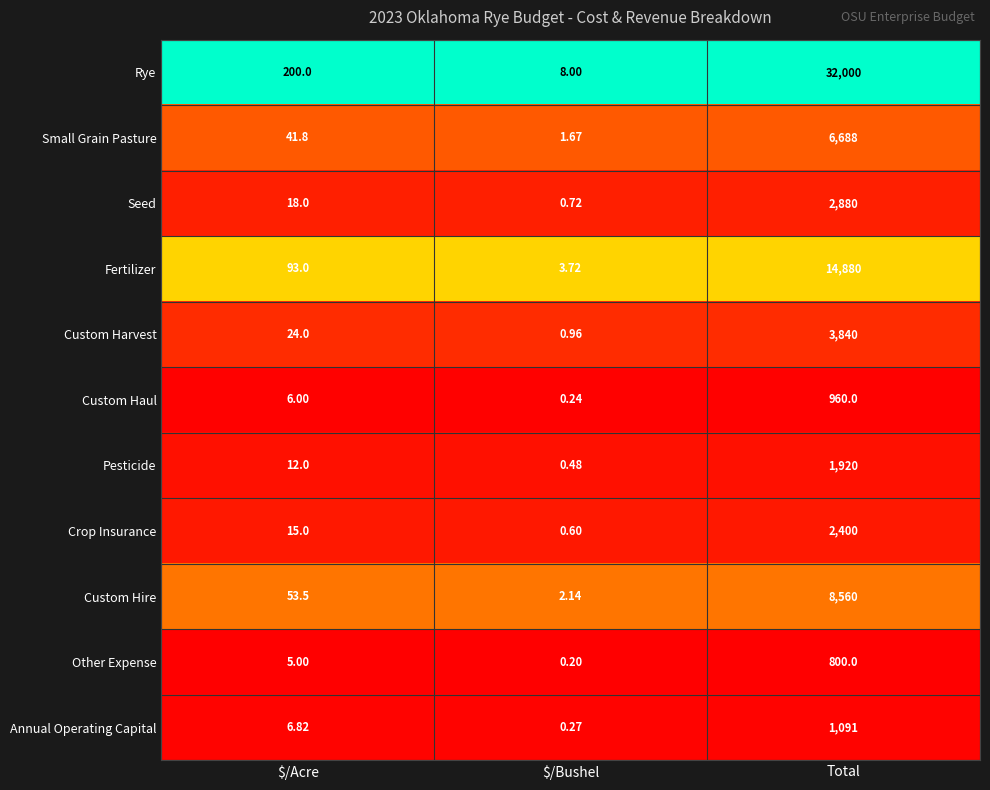

Rank the series by their maximum value, from highest to lowest.

Rye, Fertilizer, Custom Hire, Small Grain Pasture, Custom Harvest, Seed, Crop Insurance, Pesticide, Annual Operating Capital, Custom Haul, Other Expense